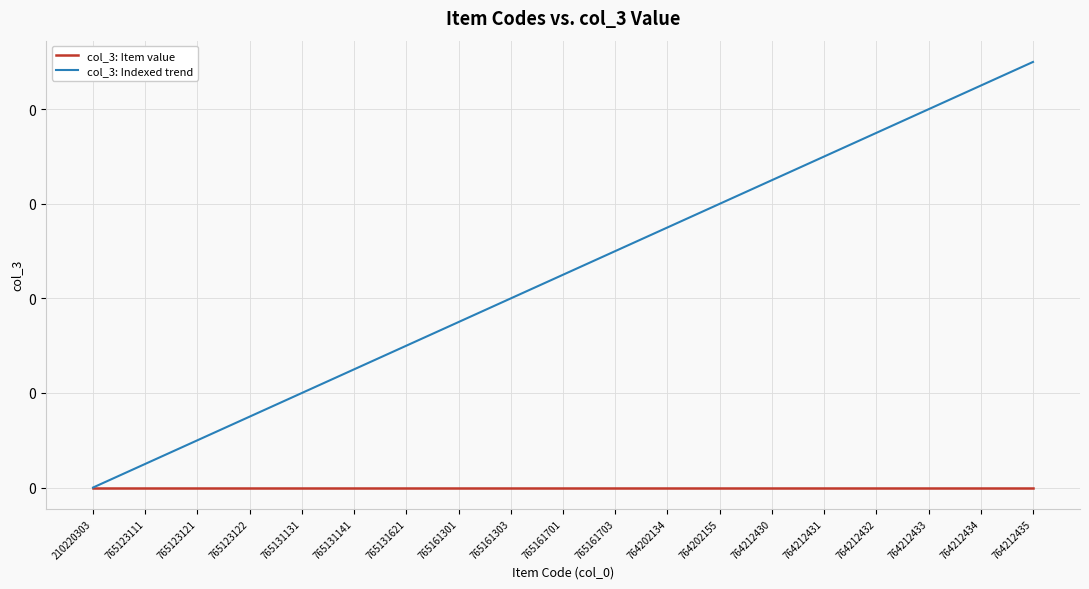

What are all the series names shown in the legend?

col_3: Item value, col_3: Indexed trend